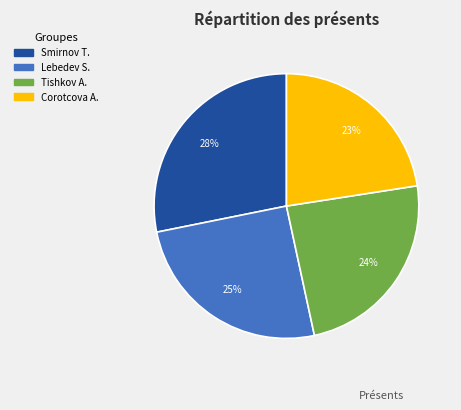

Is there a majority slice in this chart?

No